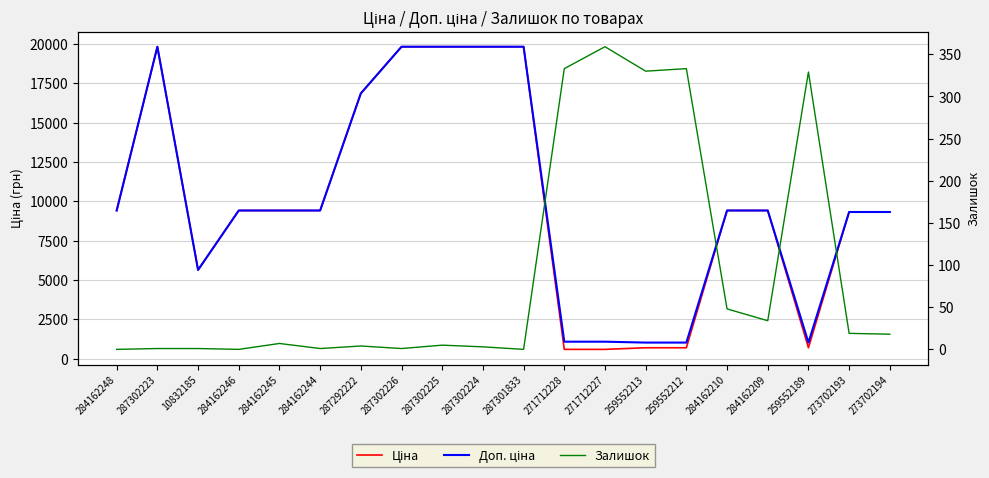

What is the value of the Доп. ціна point at the 3rd from the left?

5636.0